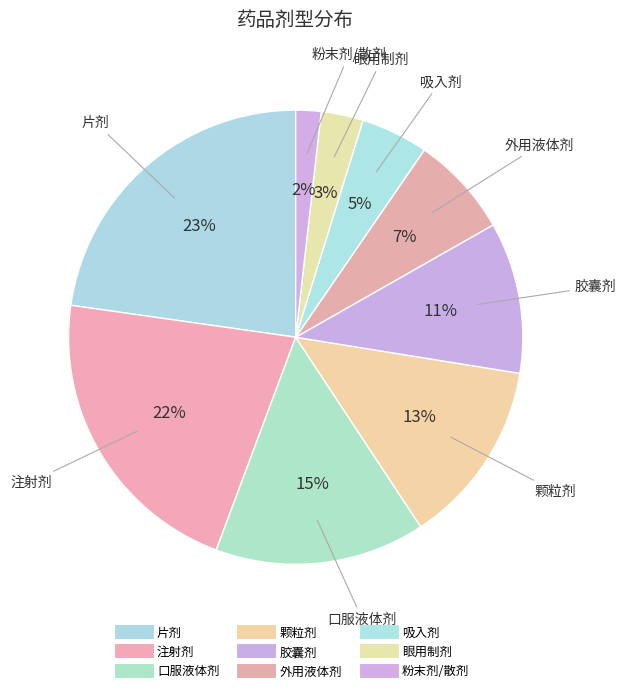

How many segments does this pie chart have?

9